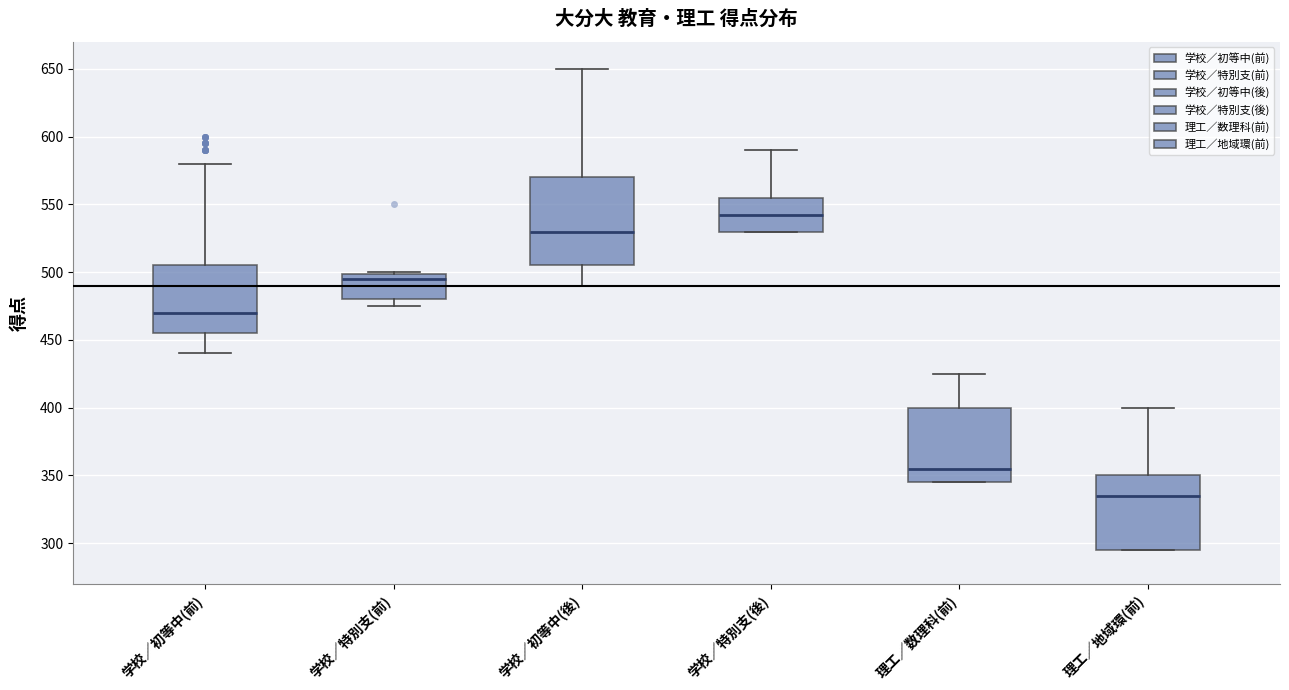

Which box's median line is the lowest?

理工／地域環(前)